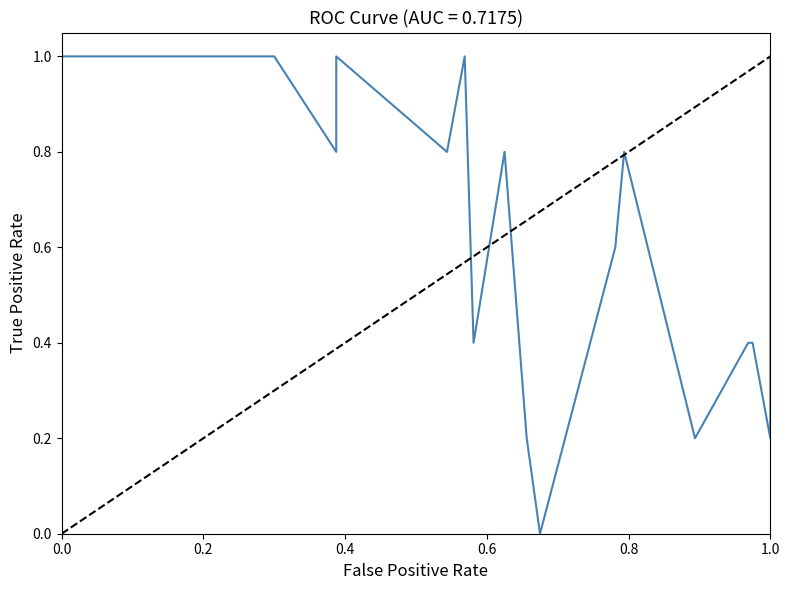

What is the maximum value shown in the chart?

1